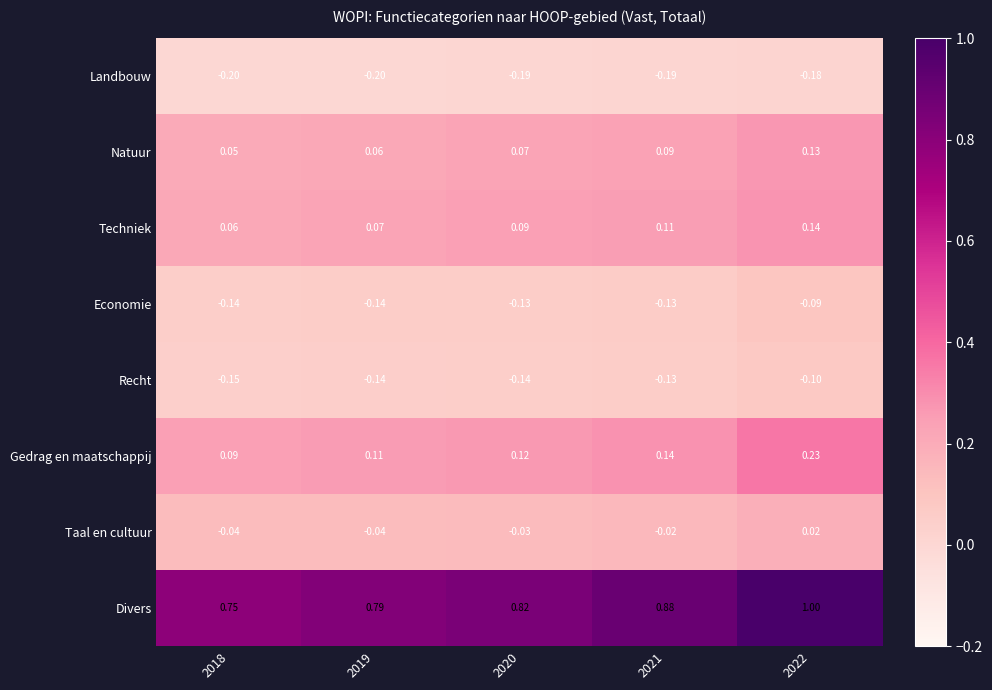

Between 2019 and 2021, which series saw the biggest shift?

Divers